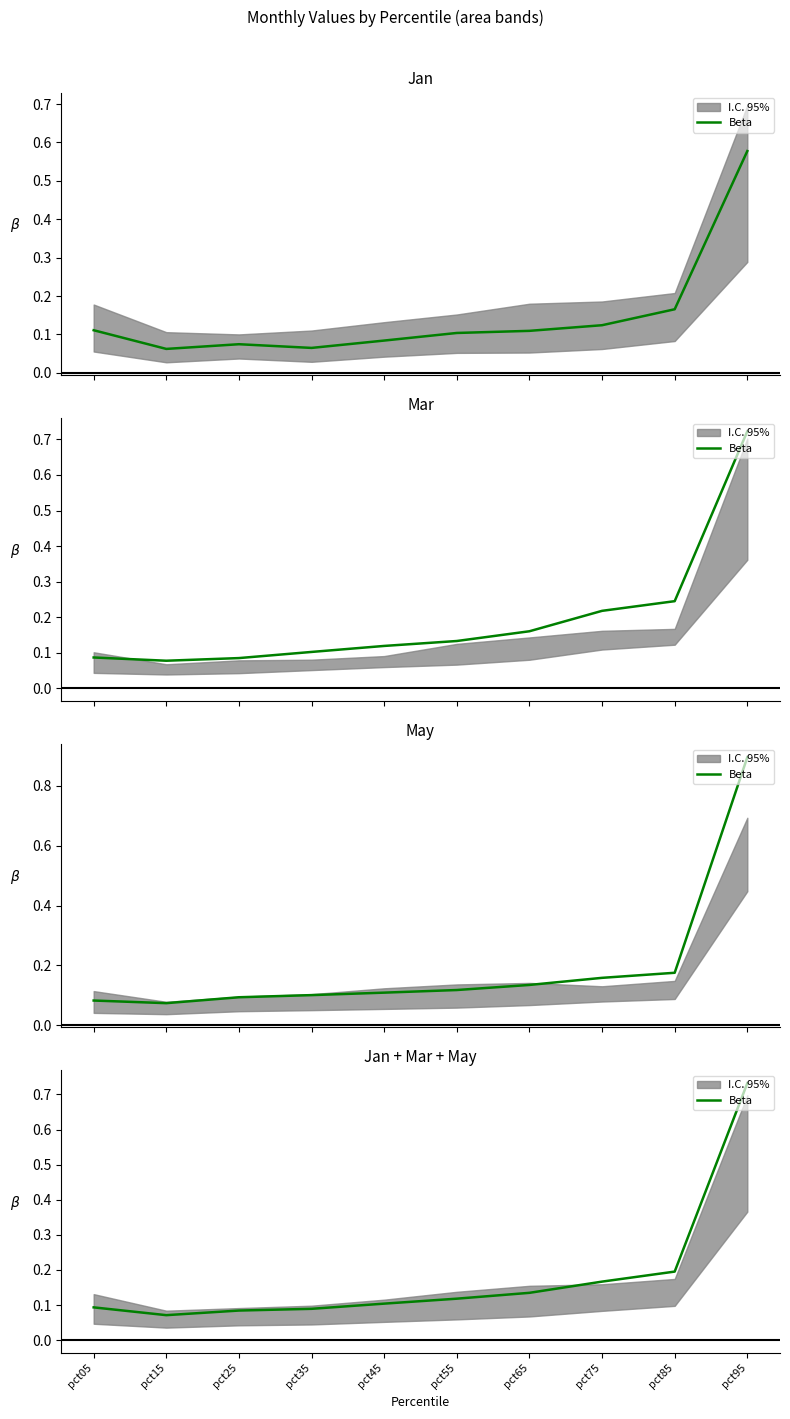

How many lines are shown in the chart?

1